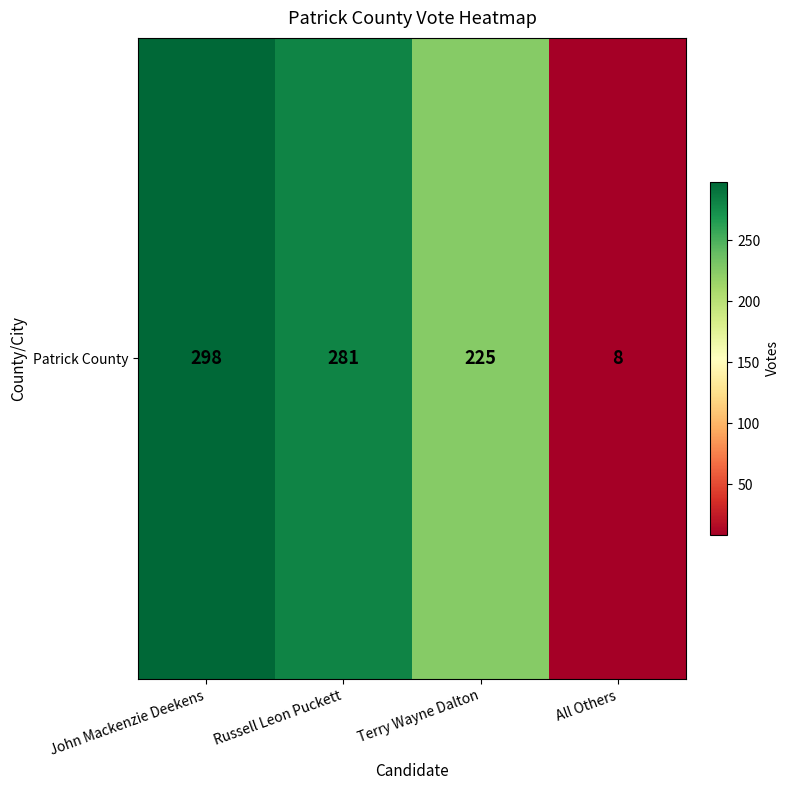

Rank the categories by value from lowest to highest.

All Others, Terry Wayne Dalton, Russell Leon Puckett, John Mackenzie Deekens